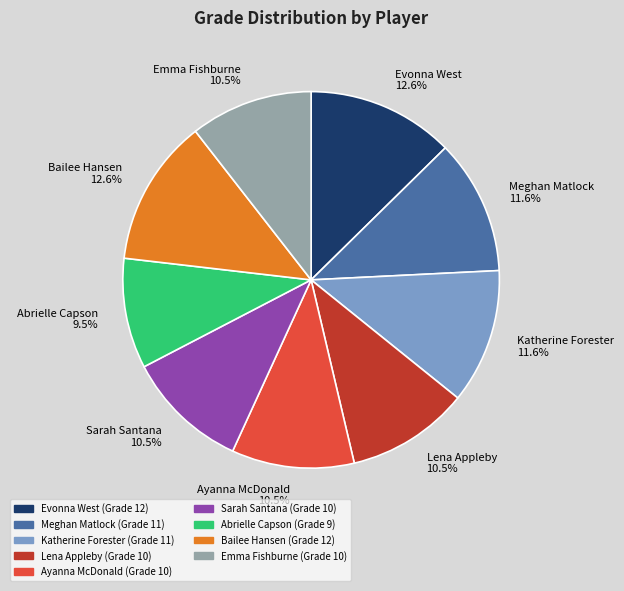

To the nearest percent, what is the average slice percentage?

11%